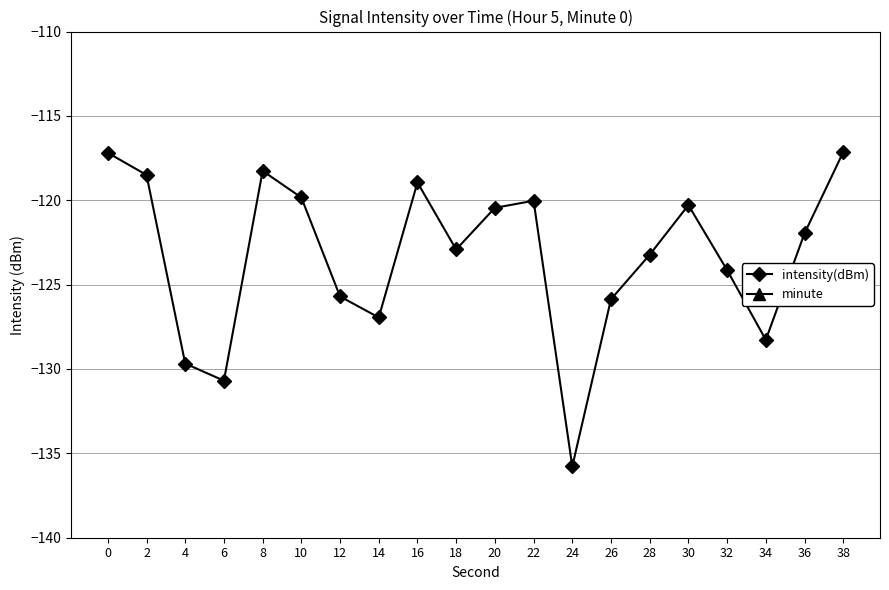

Is it true that intensity(dBm) equals -189.1 at 22?

False